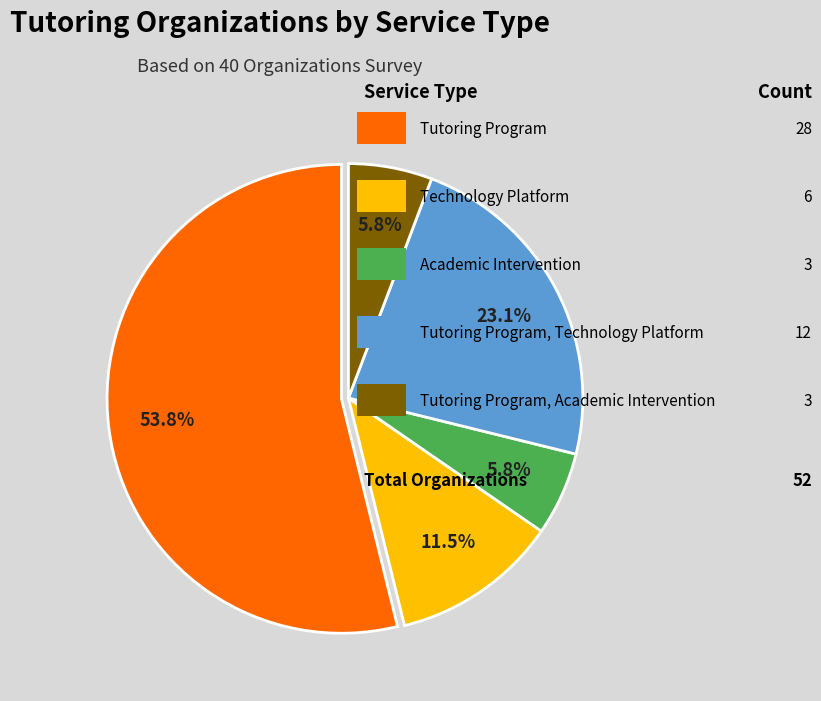

Does any single category account for the majority?

Yes